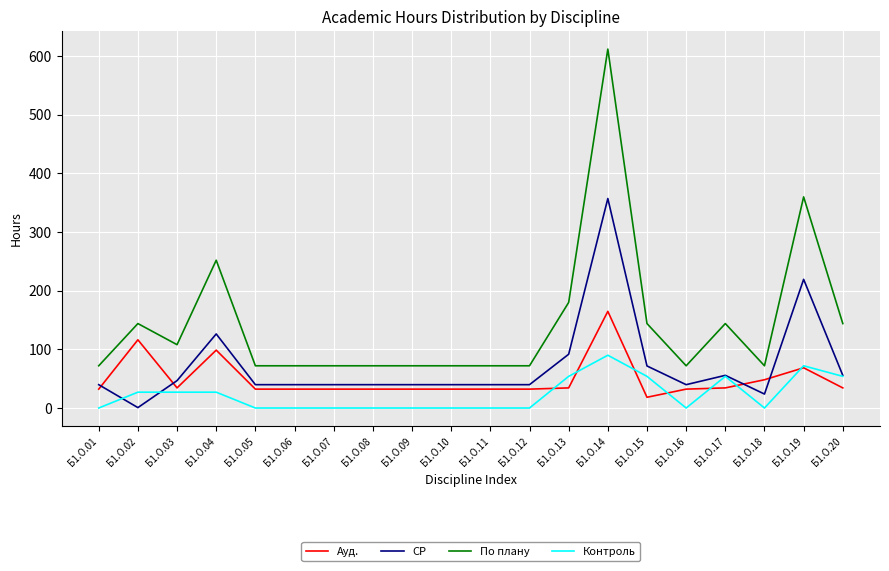

List the series in order of their overall mean, lowest first.

Контроль, Ауд., СР, По плану